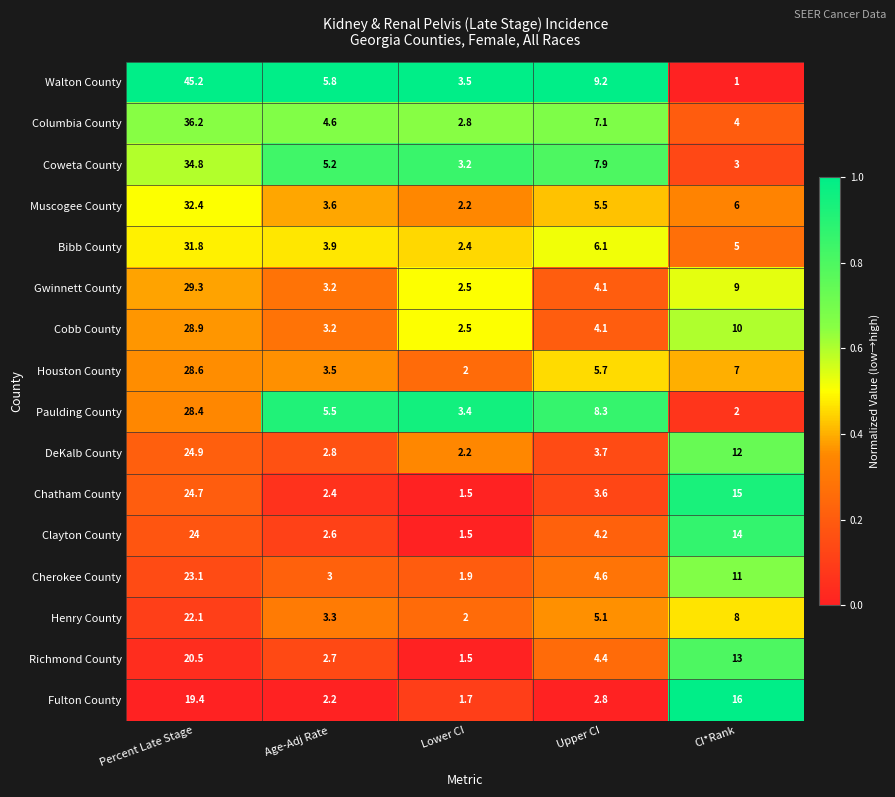

What is the total value across all series at Lower CI?

36.8